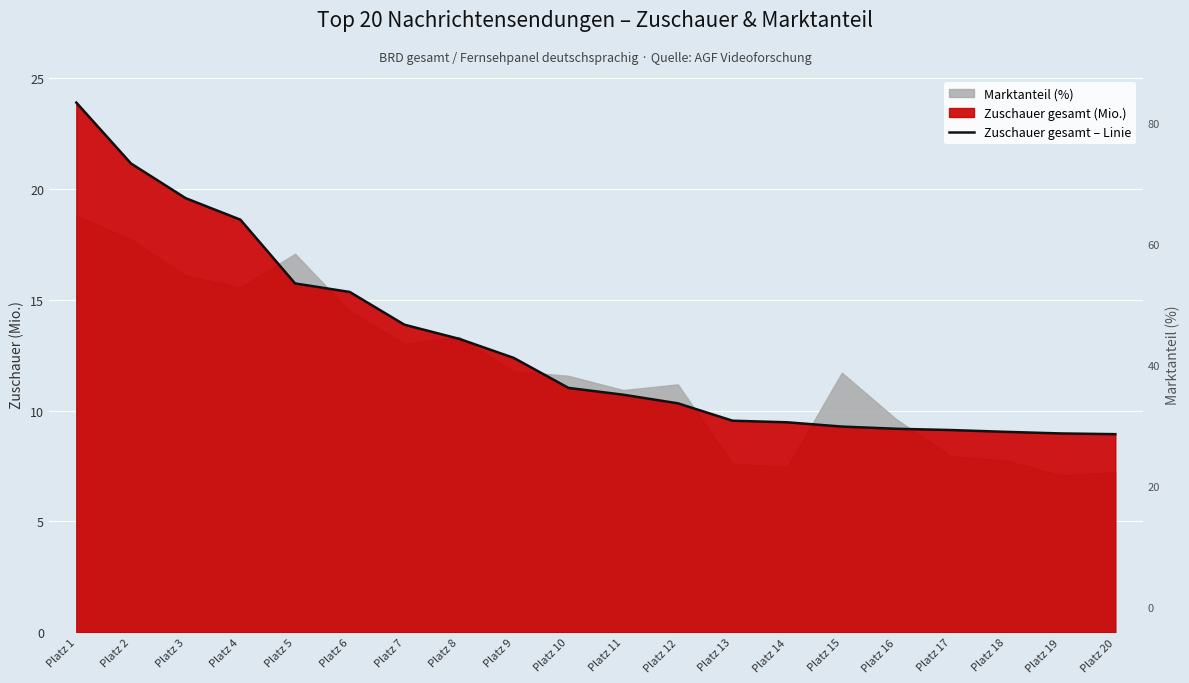

The value at Platz 11 is 10.7. True or false?

True